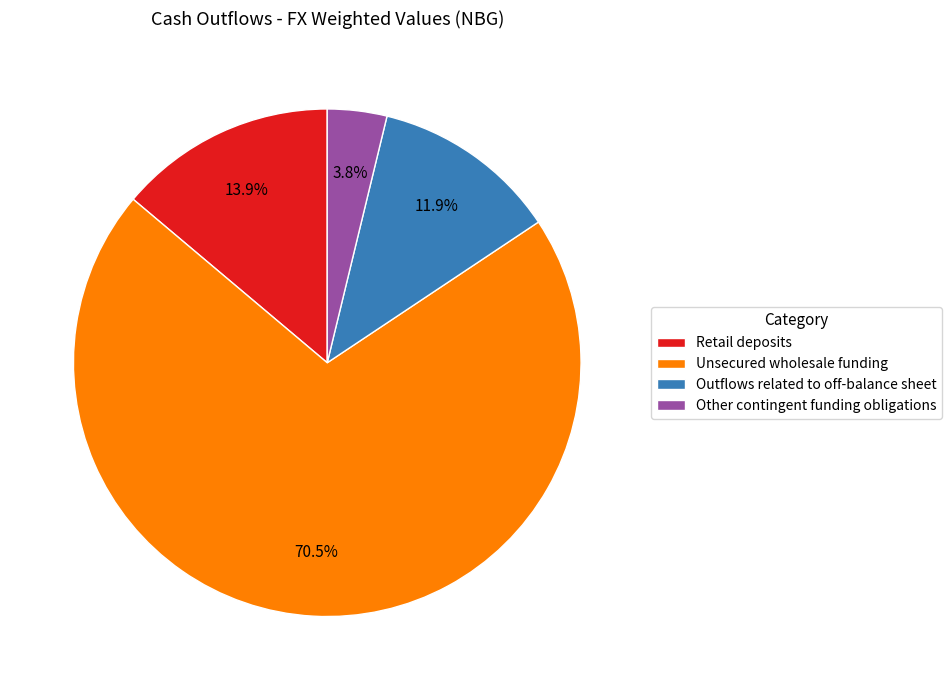

True or false: Outflows related to off-balance sheet accounts for 1% of the total.

False